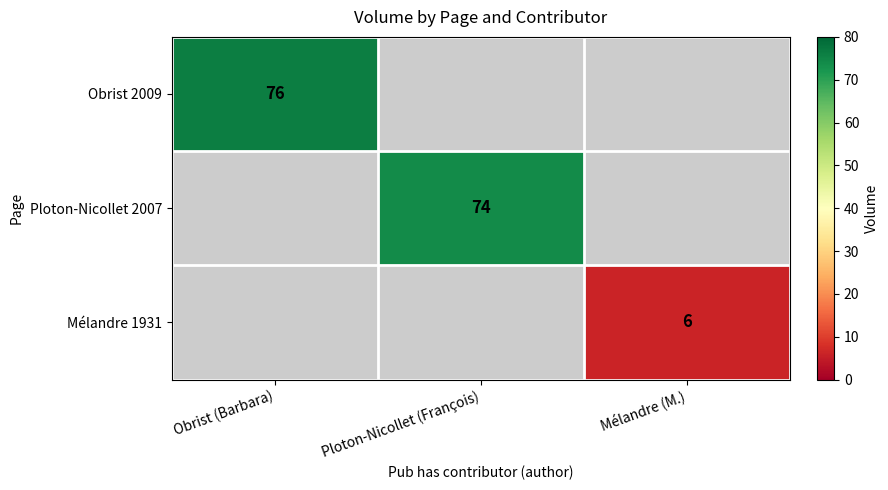

Which label corresponds to the smallest value in the chart?

Mélandre (M.)